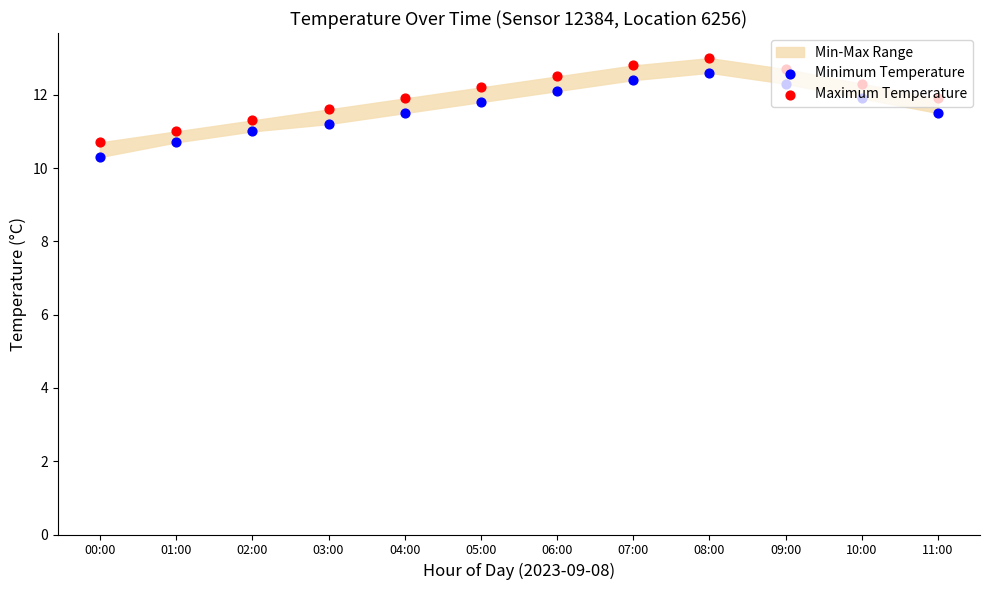

Is the value of Minimum Temperature at 04:00 greater than the value of Maximum Temperature at 06:00?

No